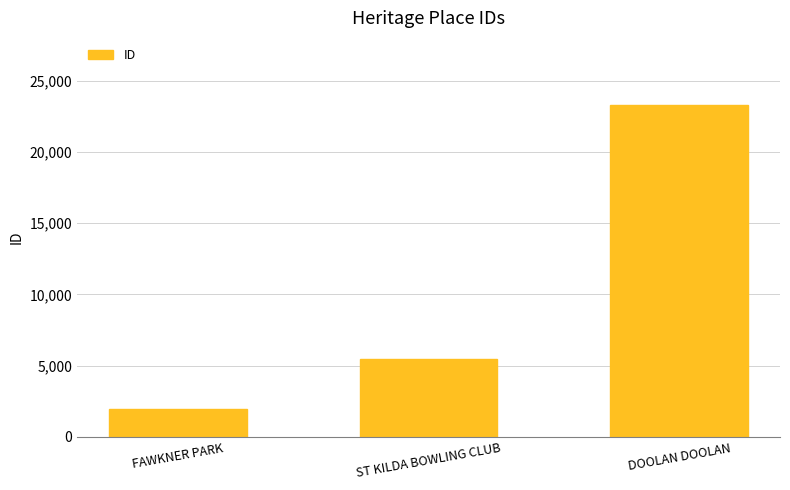

Reading right to left, list all the values displayed in this chart.

DOOLAN DOOLAN=23313	ST KILDA BOWLING CLUB=5493	FAWKNER PARK=1953